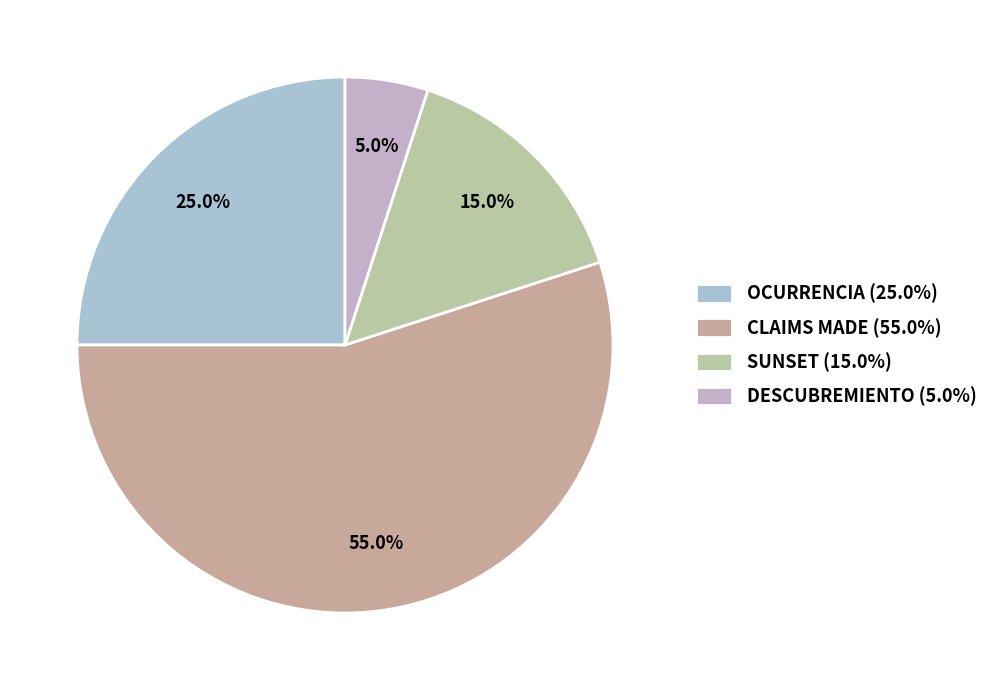

How many segments does this pie chart have?

4